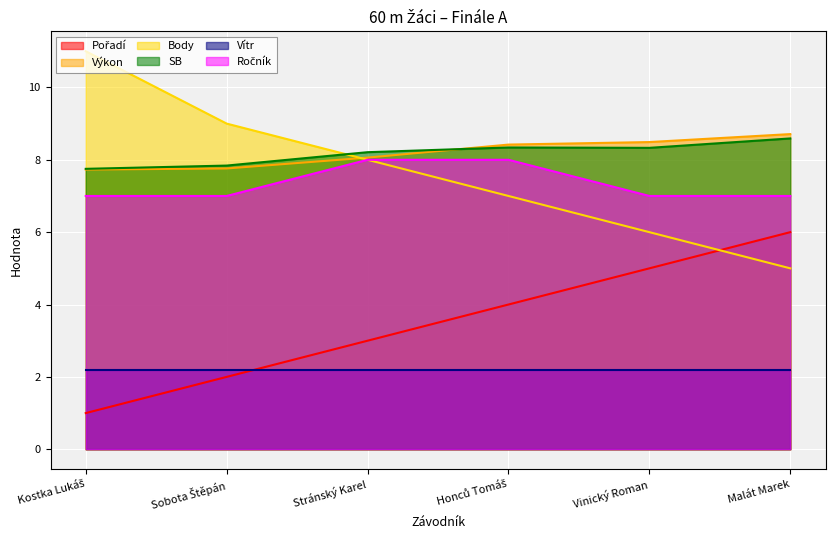

Where does the Výkon series first go above 8?

Stránský Karel